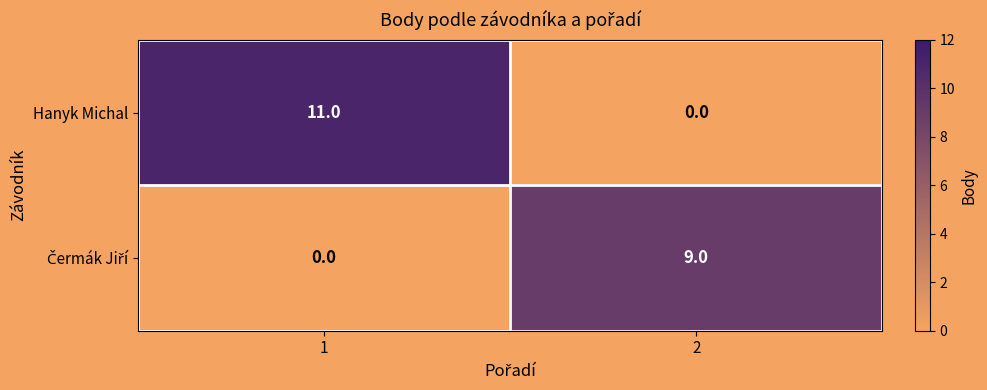

What is the greatest value displayed?

11